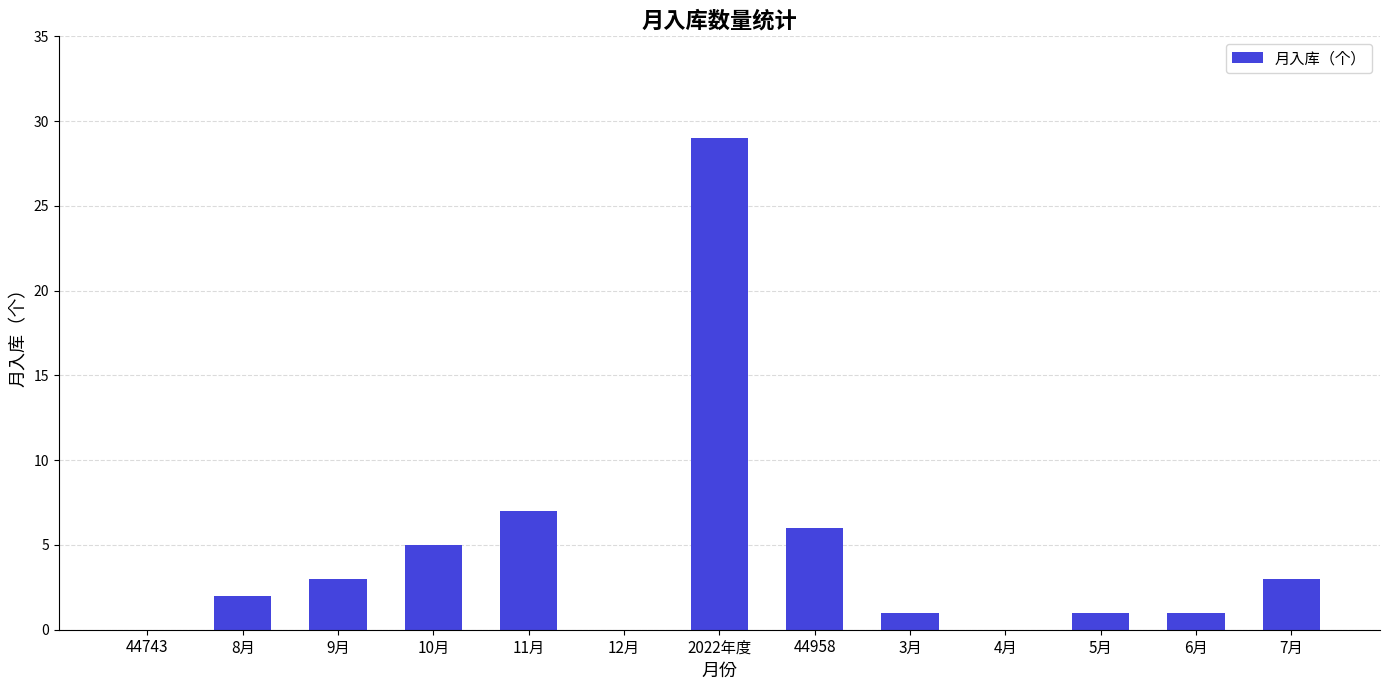

The chart shows a value of 5 at 10月. True or false?

True